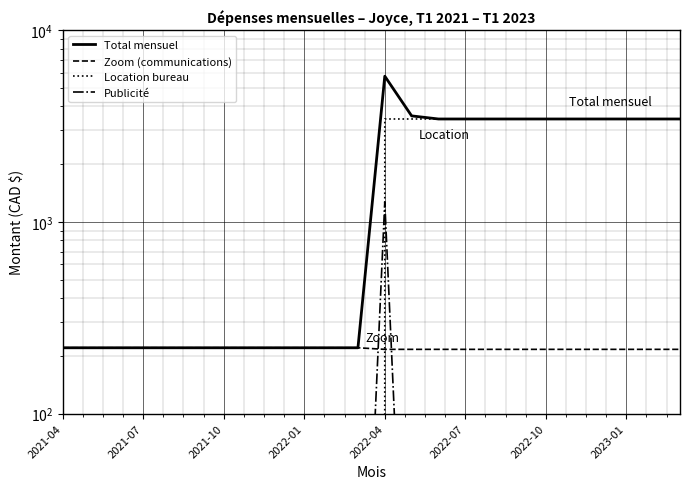

What is the difference between the highest and lowest values at 20?

3441.8